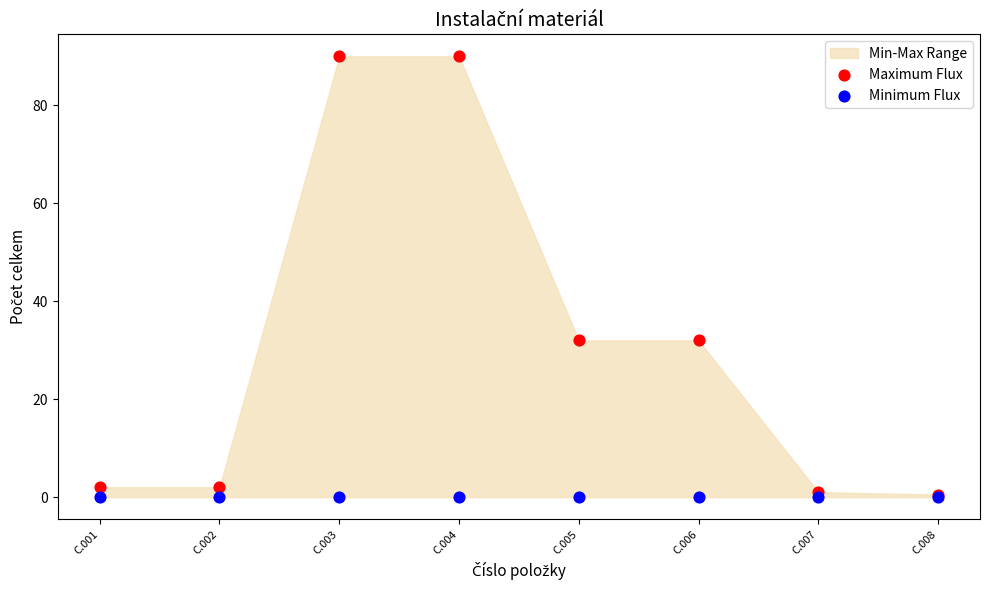

Which series reaches the maximum Y coordinate?

Maximum Flux